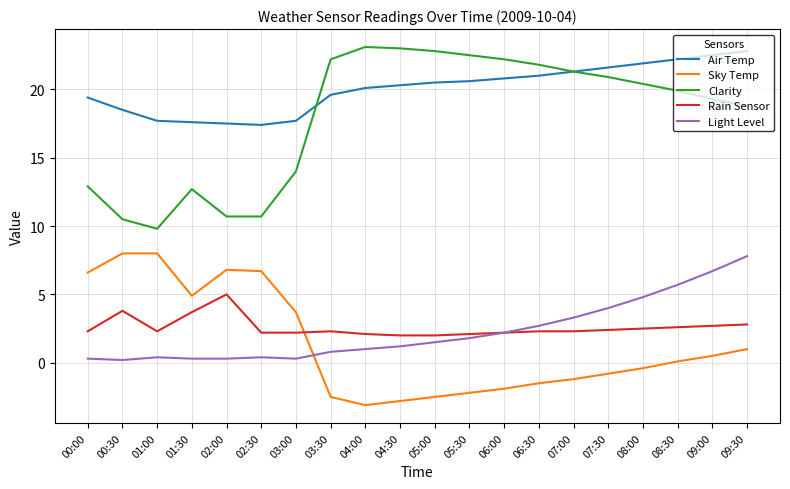

What is the difference between the maximum and minimum values in the Rain Sensor series?

3.0